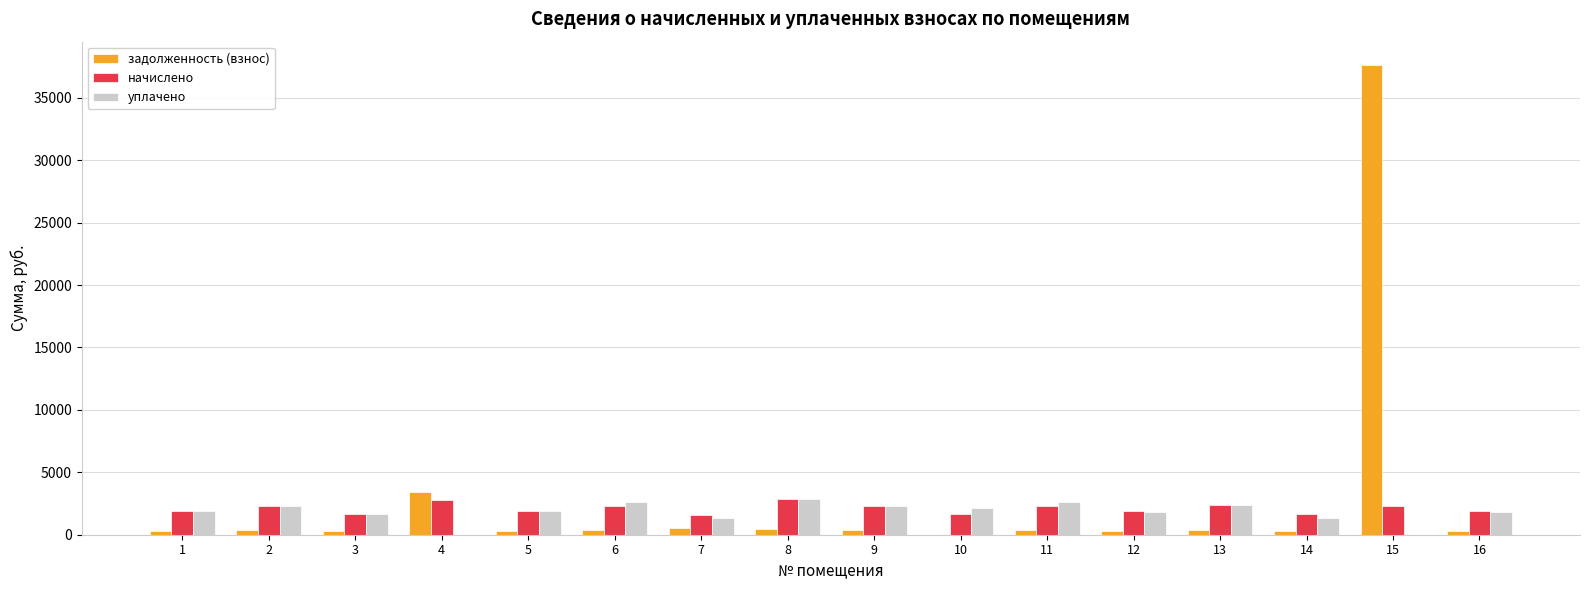

How many values in the уплачено series exceed 1890?

8